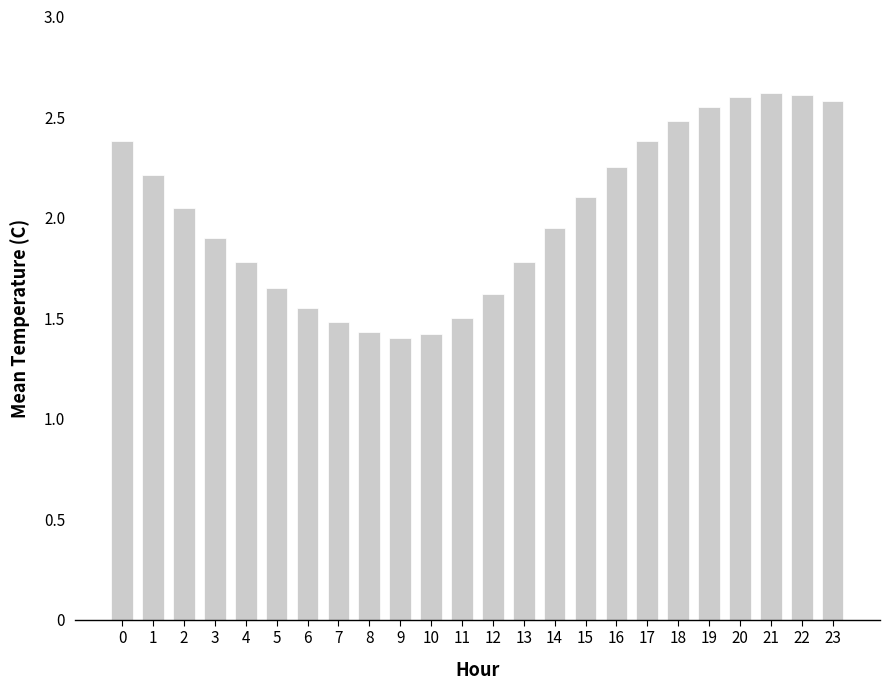

True or false: the data shows 0.6 at 6.

False